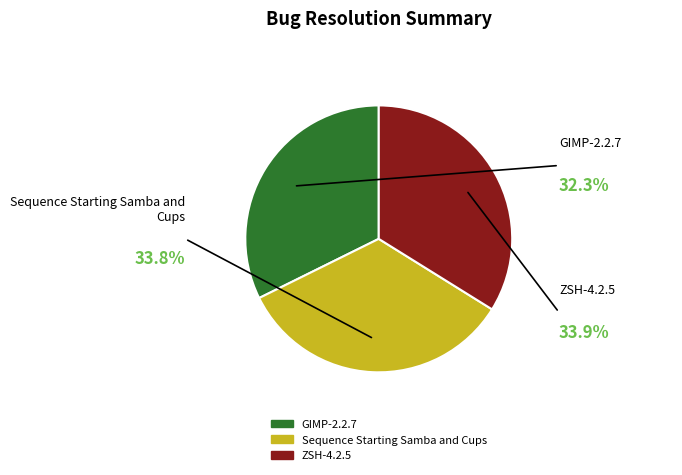

Count the number of slices in the pie.

3